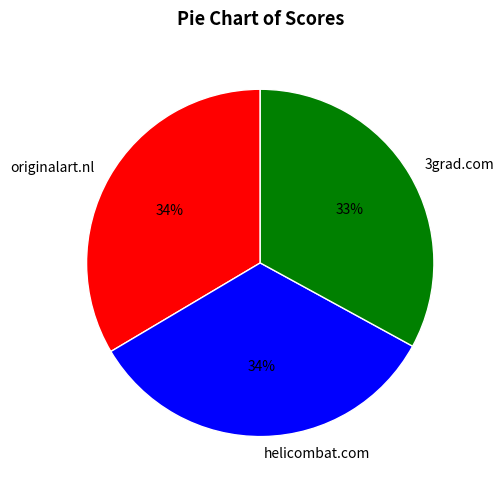

How many segments does this pie chart have?

3